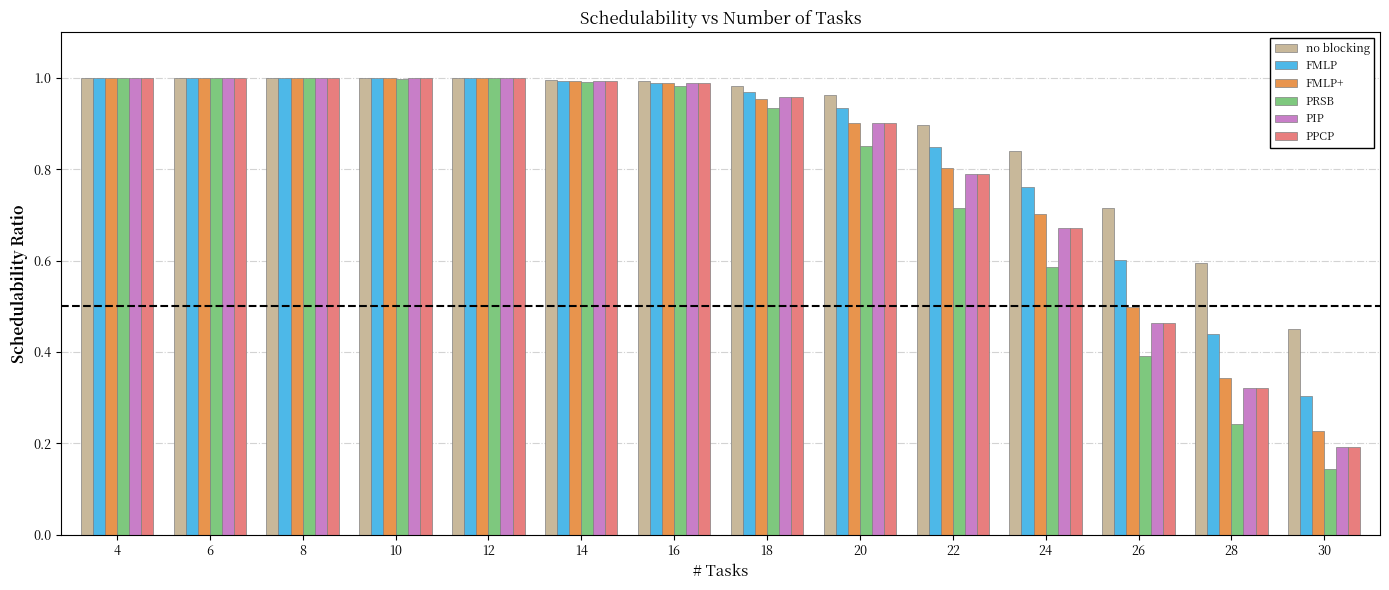

At which label is no blocking closest to 0?

30